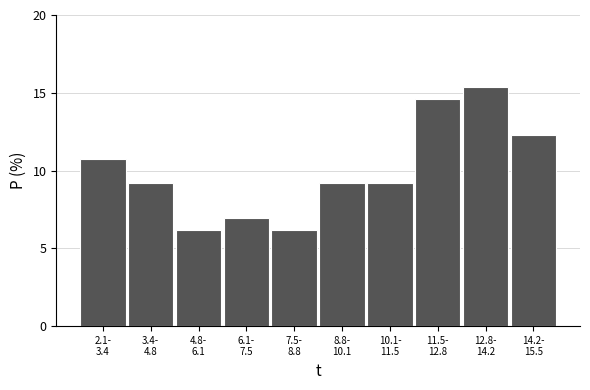

Reading left to right, transcribe all the data shown in this chart.

10.8	9.2	6.2	6.9	6.2	9.2	9.2	14.6	15.4	12.3